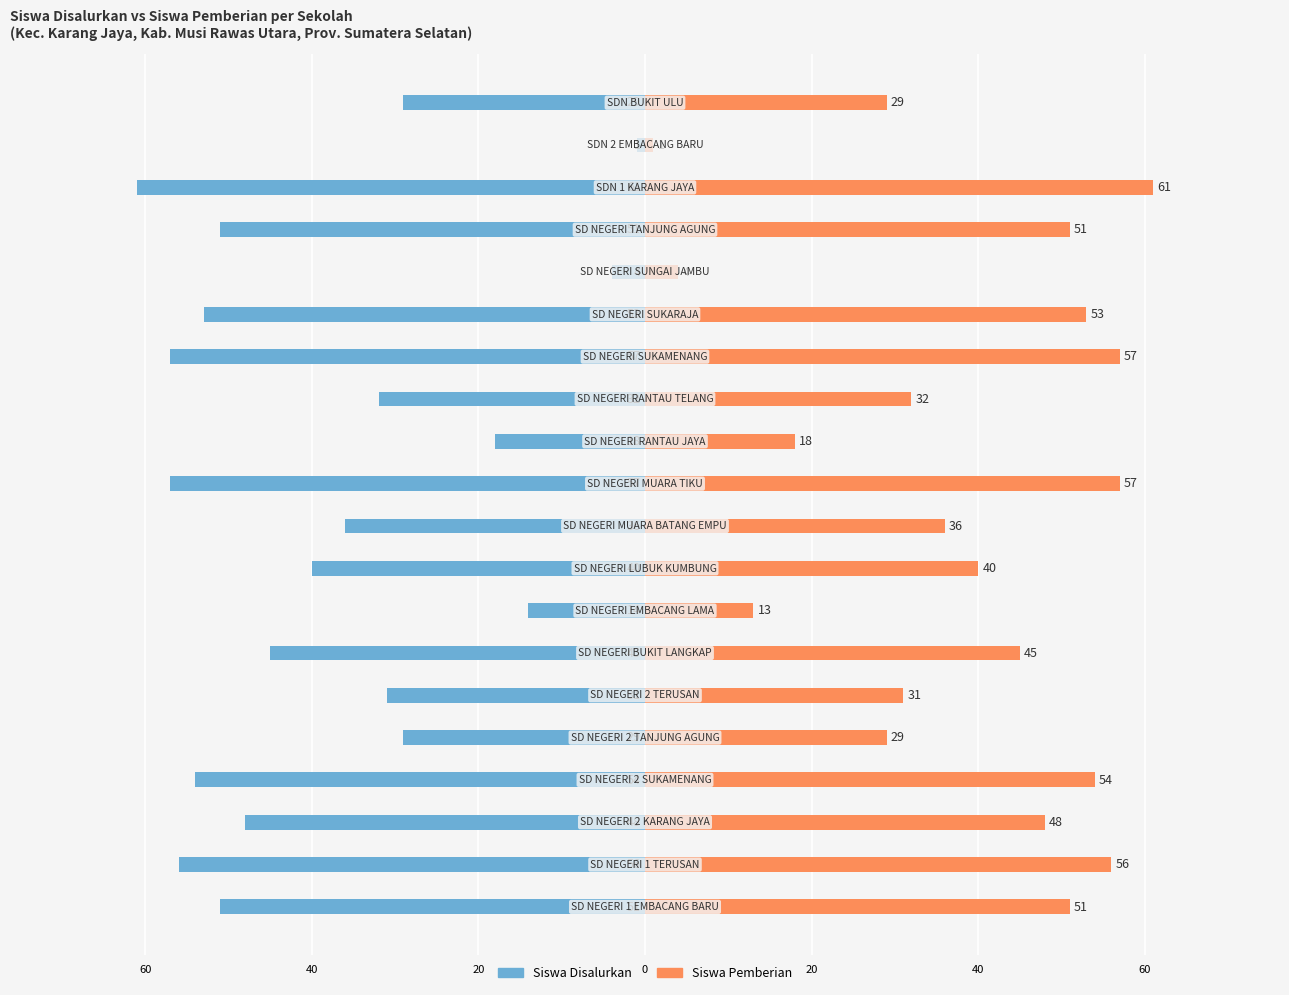

Are the bars horizontal?

Yes